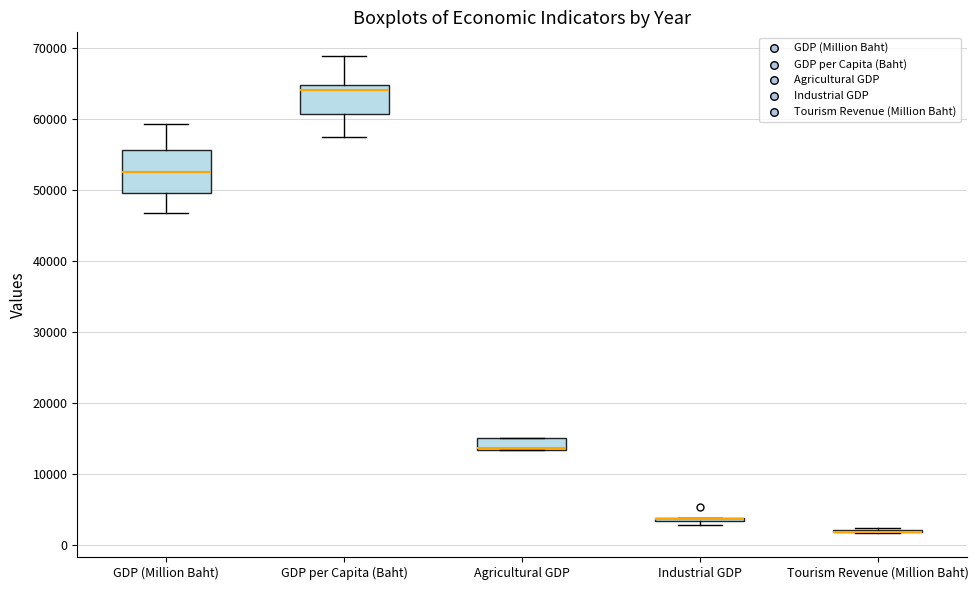

Where is the upper edge of the box for Industrial GDP on the y-axis? The values are not printed on the chart, so give them approximately, as read against the axis.

4000